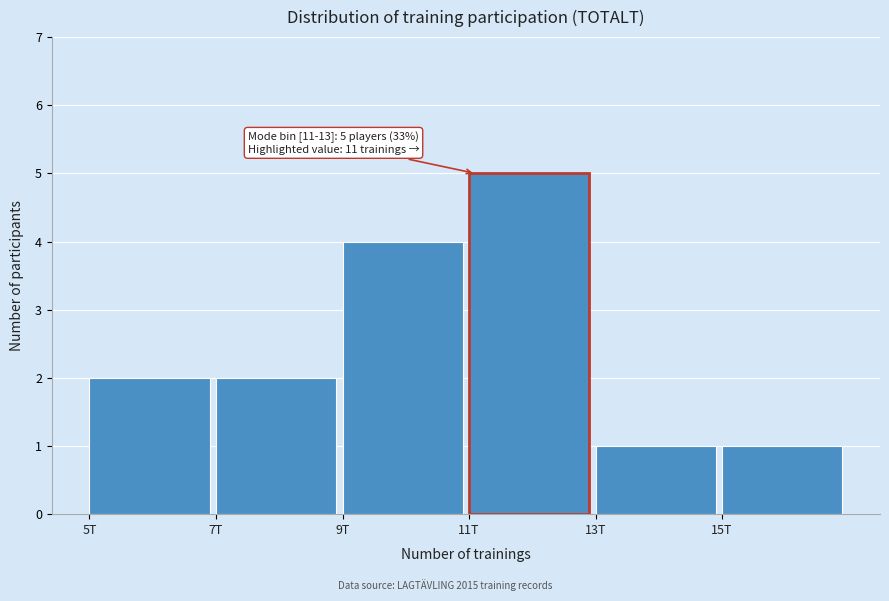

Reading right to left, list all the values displayed in this chart.

1	1	5	4	2	2